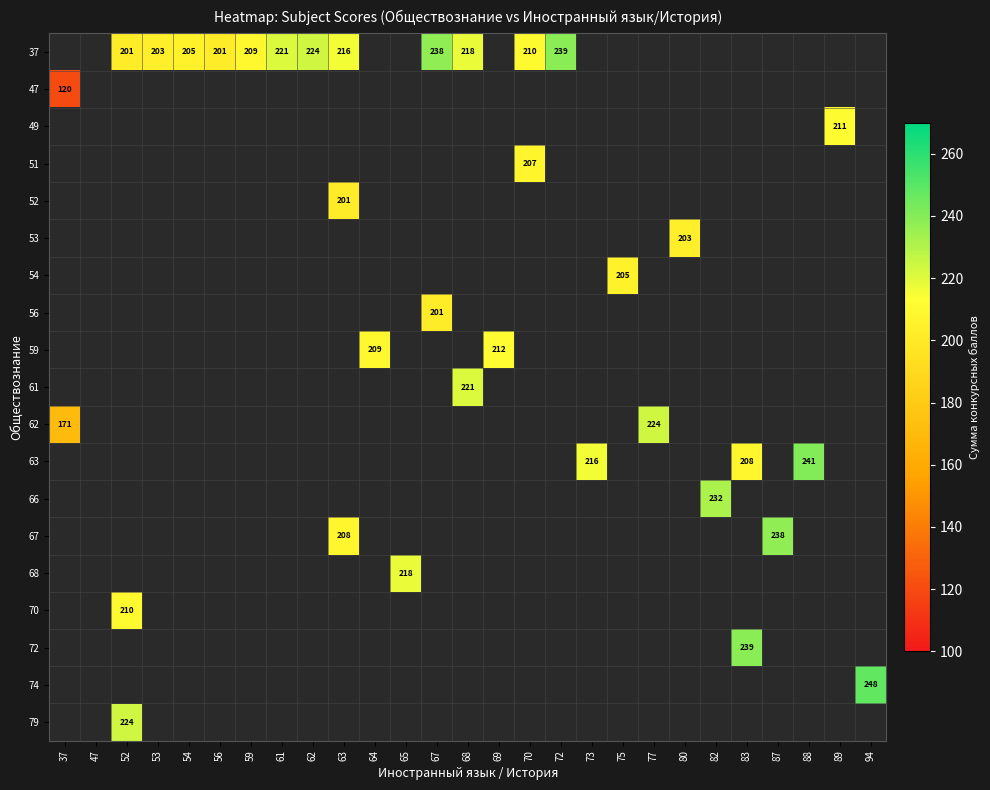

What is the maximum value shown in the chart?

248.0